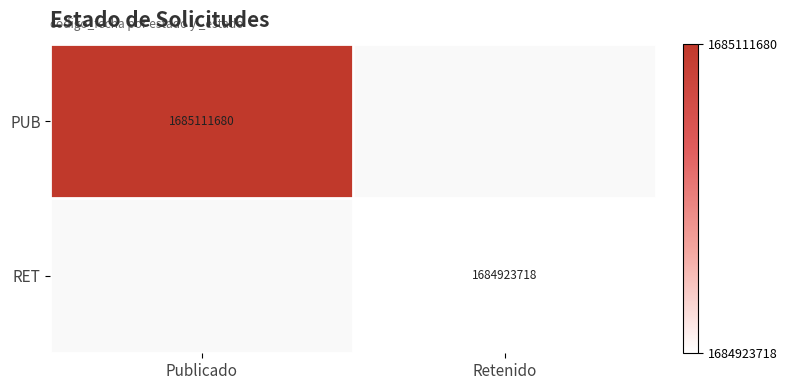

Count the number of data series in this chart.

2